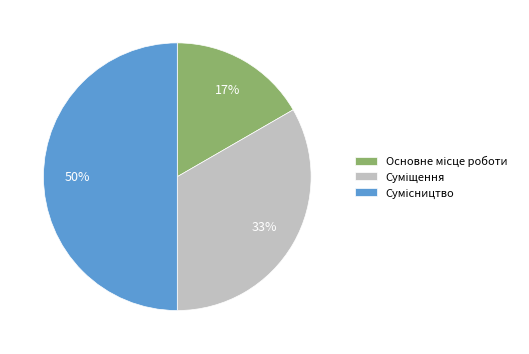

How many slices are in this pie chart?

3